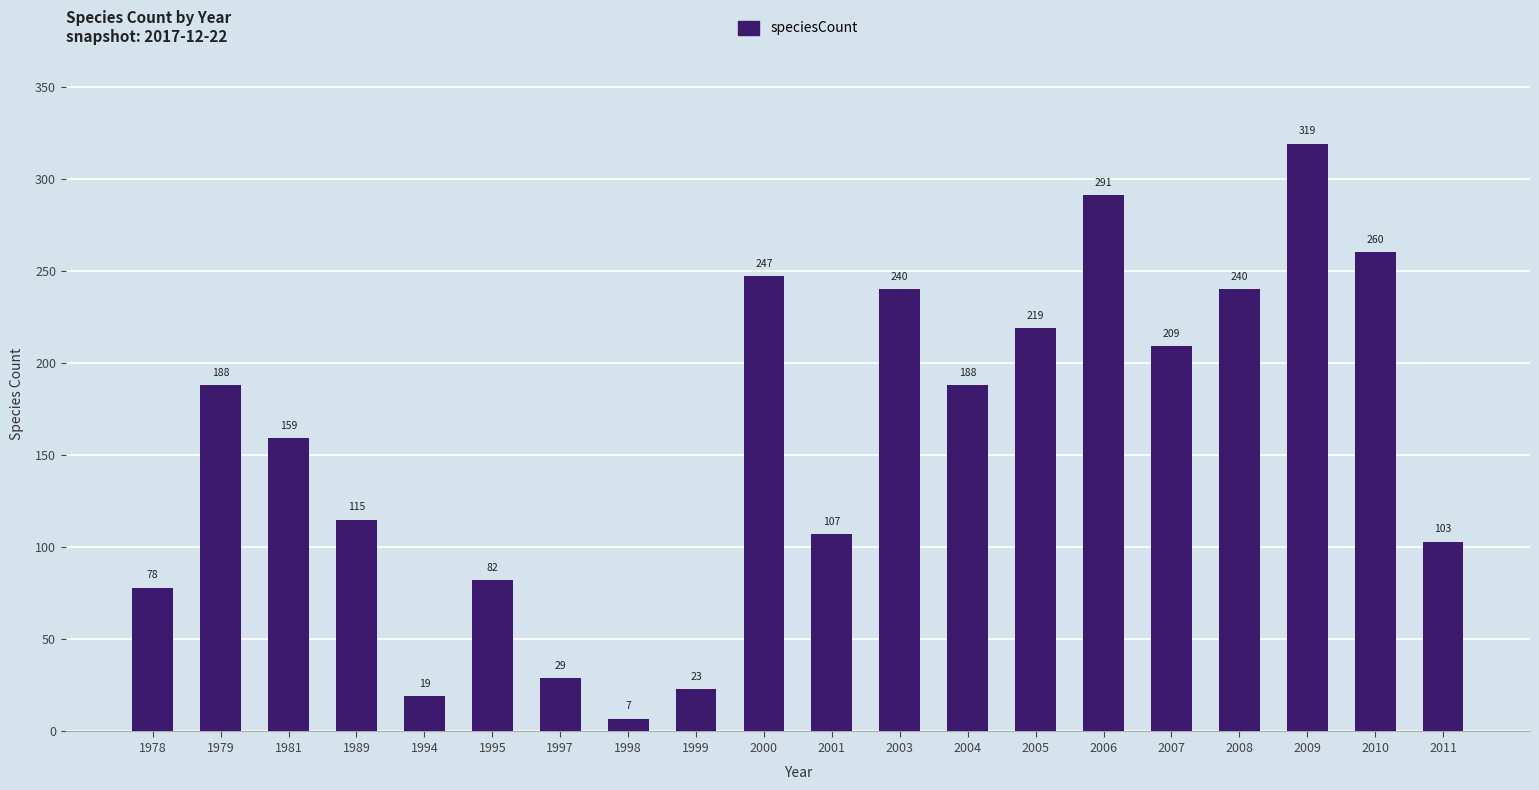

Approximately how many times larger is the value at 1994 compared to 2004?

0.1